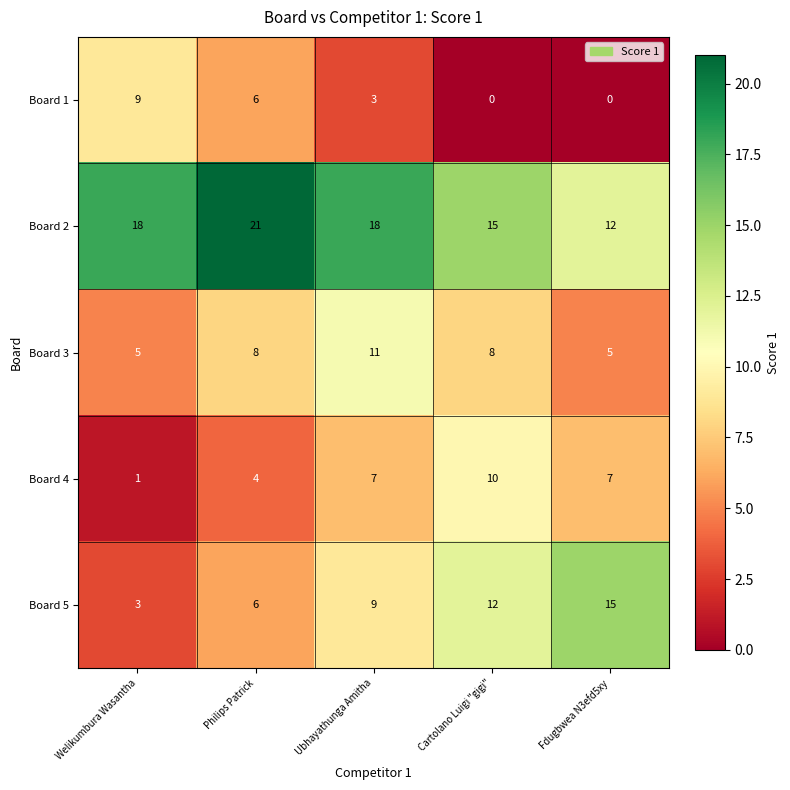

List the series in order of their peak value, lowest first.

Board 1, Board 4, Board 3, Board 5, Board 2